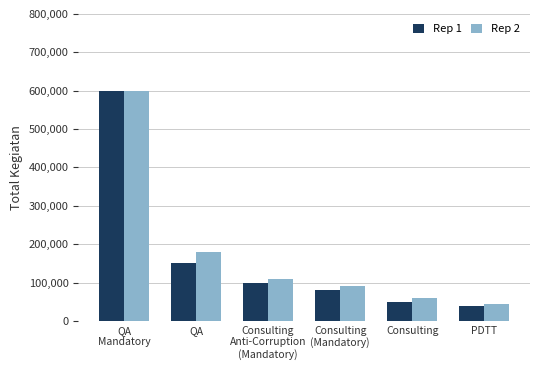

Which series has the largest range (max minus min)?

Rep 1